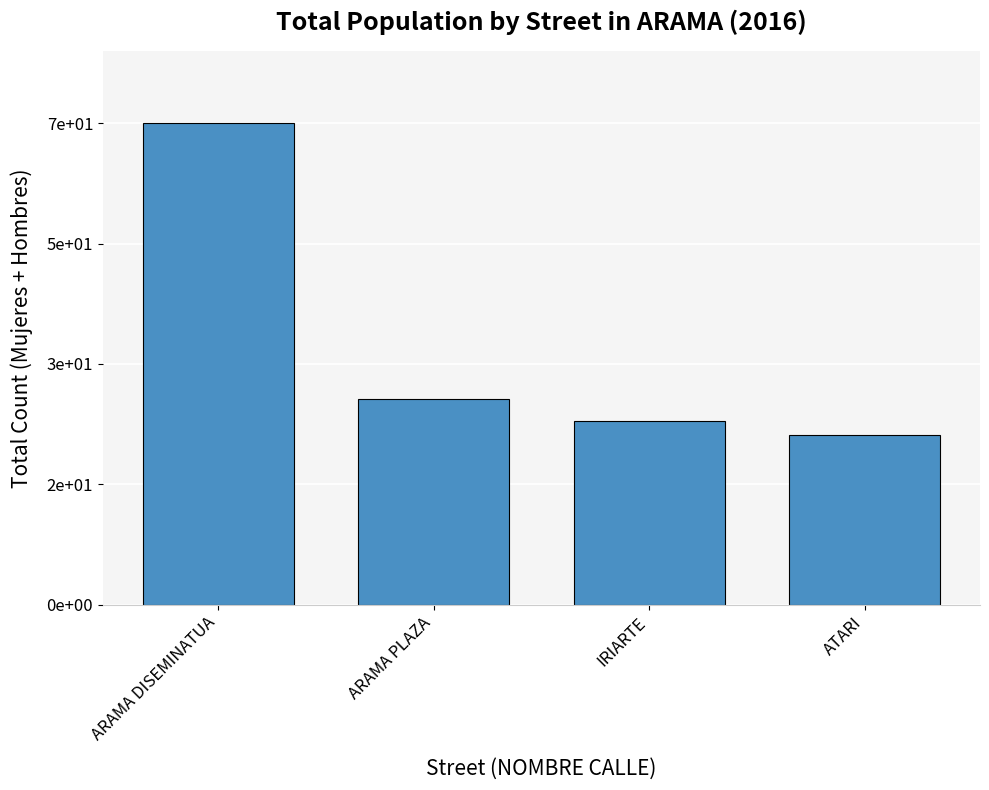

The chart shows a value of 45 at IRIARTE. True or false?

False